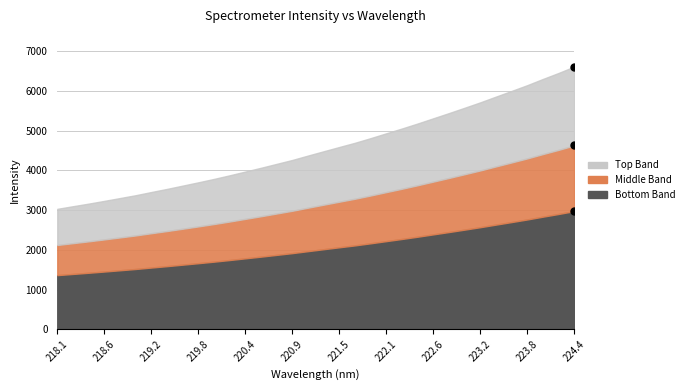

The chart shows a value of 3301.2 at 218.8244. True or false?

True